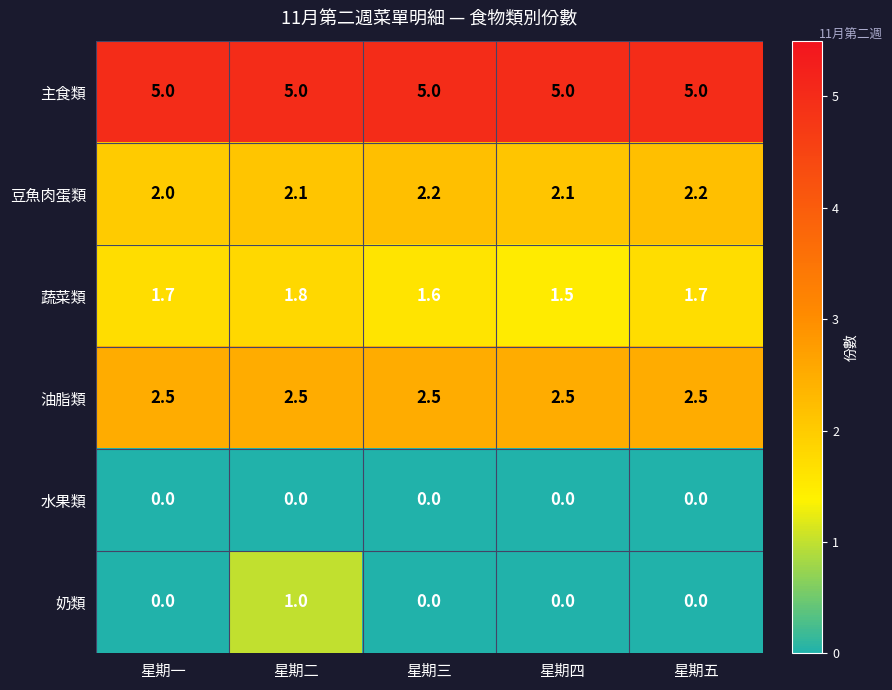

Reading right to left, what are all the values shown in this chart?

主食類: 5.0	5.0	5.0	5.0	5.0
豆魚肉蛋類: 2.2	2.1	2.2	2.1	2.0
蔬菜類: 1.7	1.5	1.6	1.8	1.7
油脂類: 2.5	2.5	2.5	2.5	2.5
水果類: 0.0	0.0	0.0	0.0	0.0
奶類: 0.0	0.0	0.0	1.0	0.0